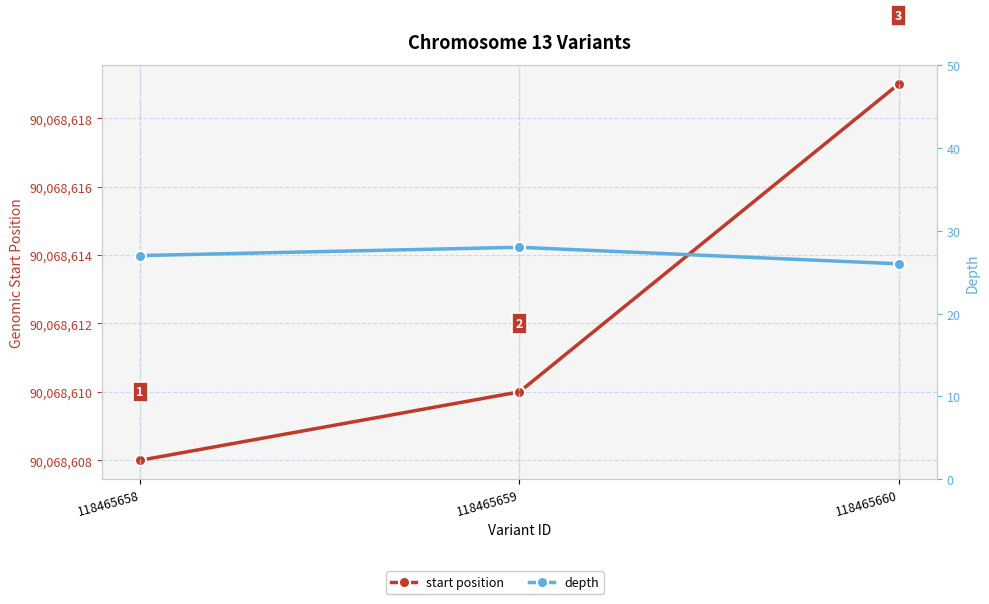

List the labels in order of depth value, largest first.

118465659, 118465658, 118465660